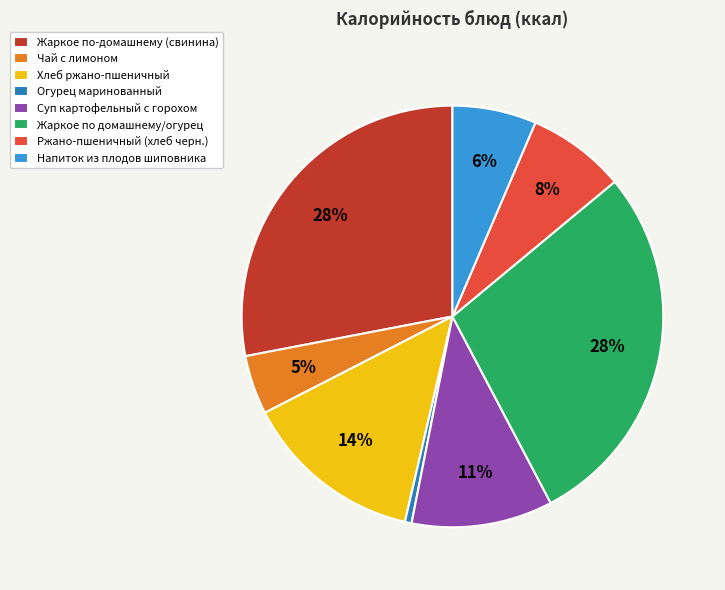

Between Суп картофельный с горохом and Огурец маринованный, which is larger?

Суп картофельный с горохом